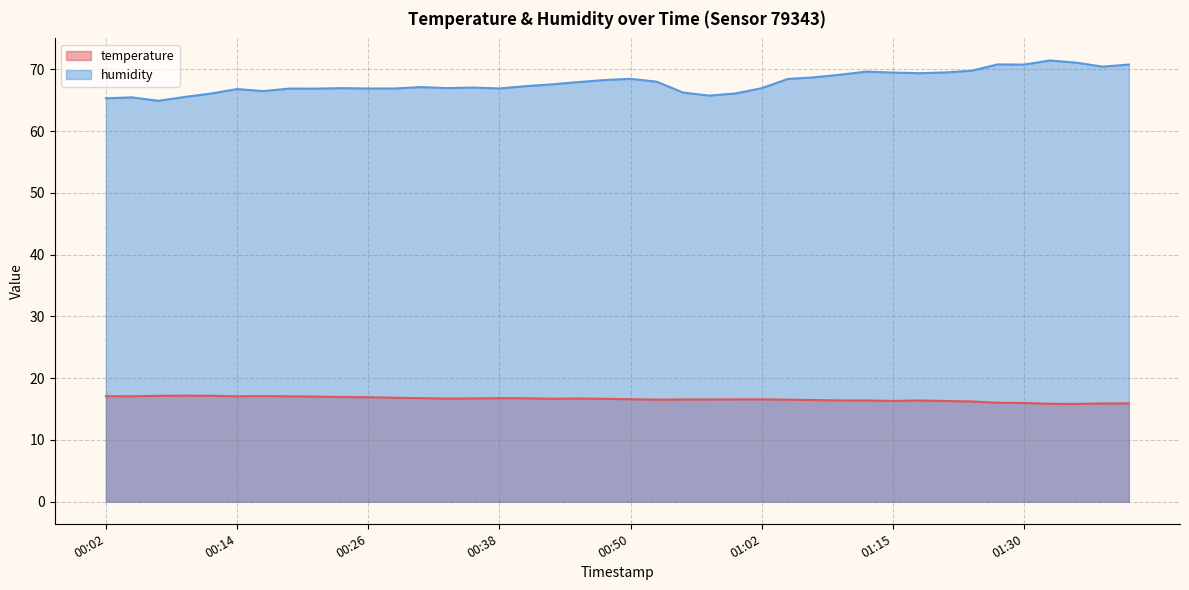

Which series changed the most between 00:50 and 01:30?

humidity